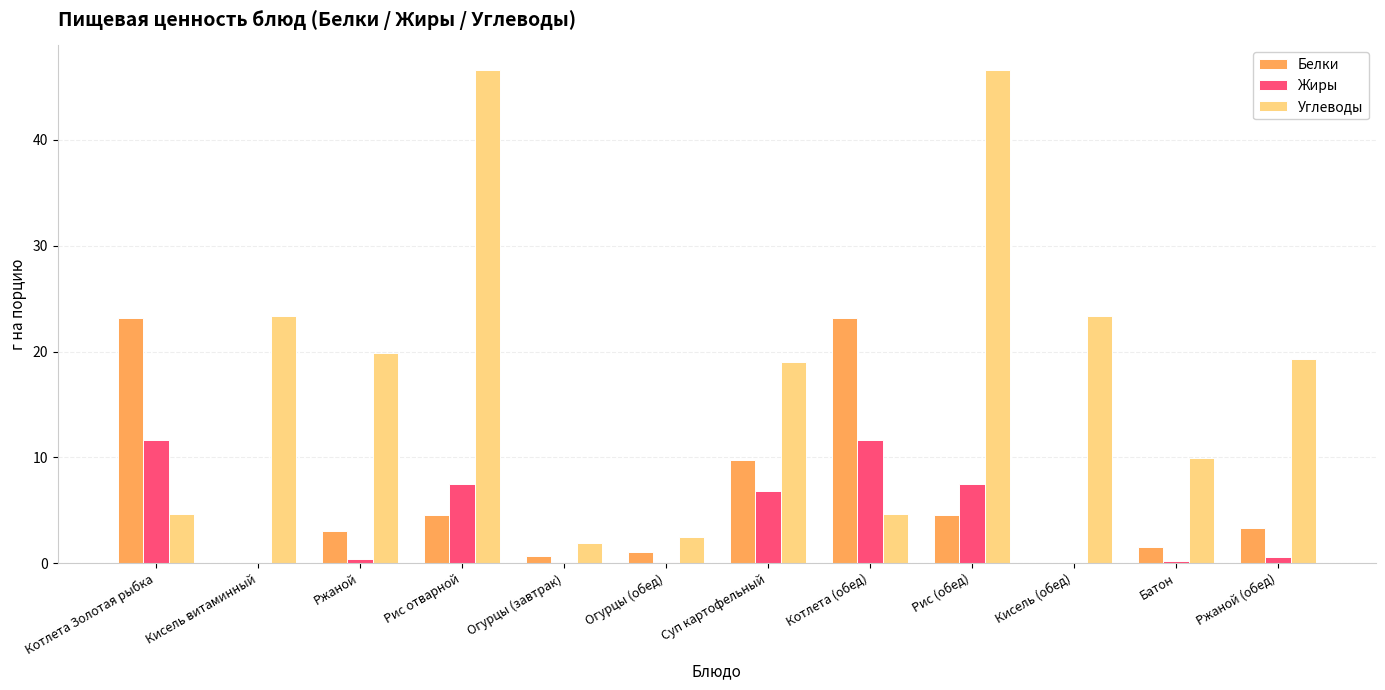

Which series has the widest spread of values?

Углеводы